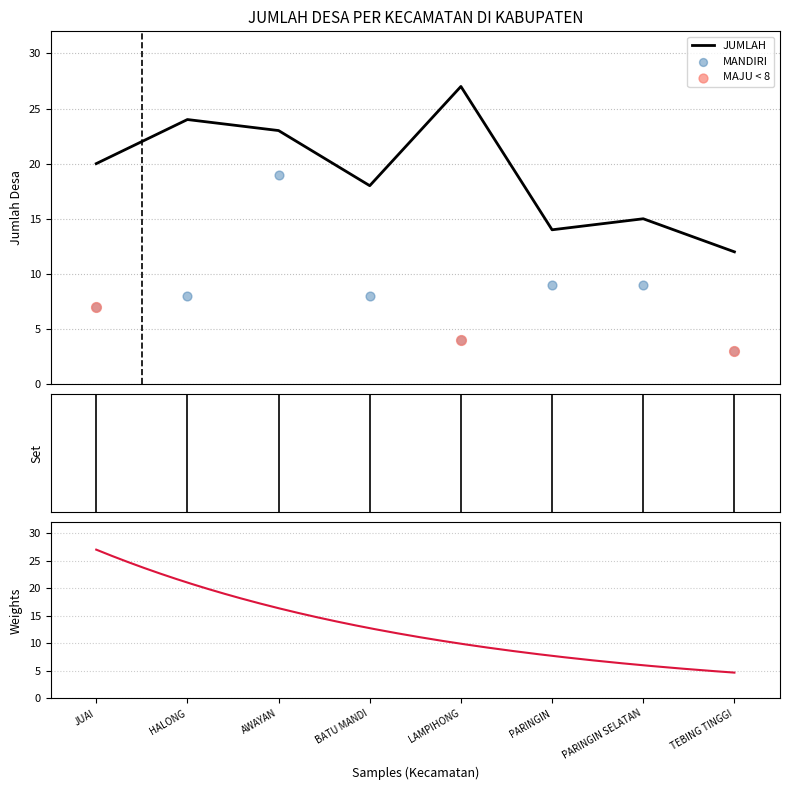

Which series has the largest total across all categories?

JUMLAH